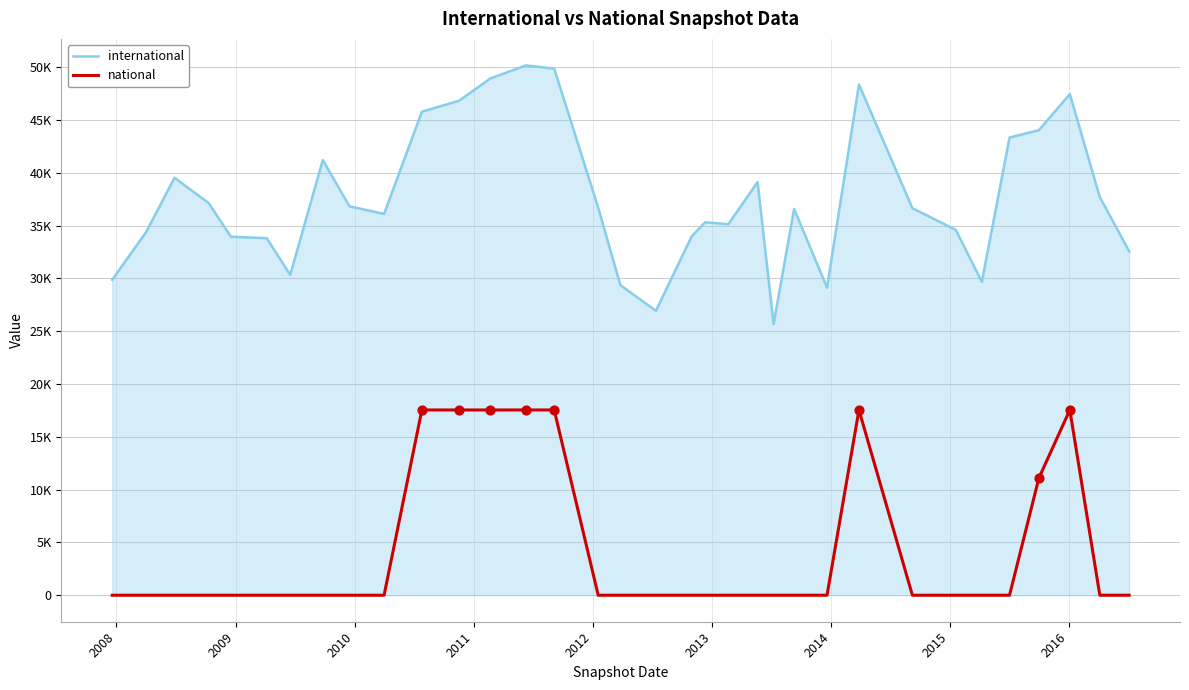

What are all the series names shown in the legend?

international, national